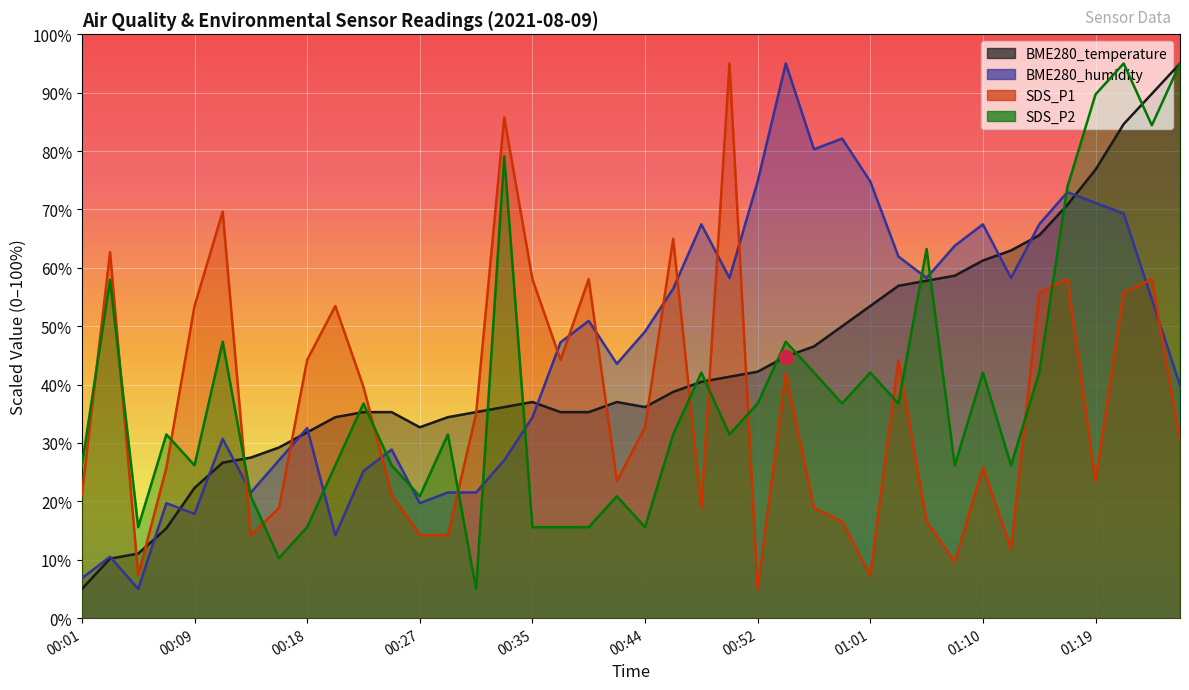

Rank the categories by SDS_P1 value from lowest to highest.

00:52, 00:05, 01:01, 01:07, 01:12, 00:14, 00:27, 00:29, 00:59, 01:05, 00:16, 00:48, 00:56, 00:01, 00:24, 00:42, 01:19, 00:07, 01:10, 01:26, 00:44, 00:31, 00:22, 00:54, 00:18, 00:37, 01:03, 00:09, 00:20, 01:14, 01:21, 00:35, 00:39, 01:17, 01:24, 00:03, 00:46, 00:12, 00:33, 00:50